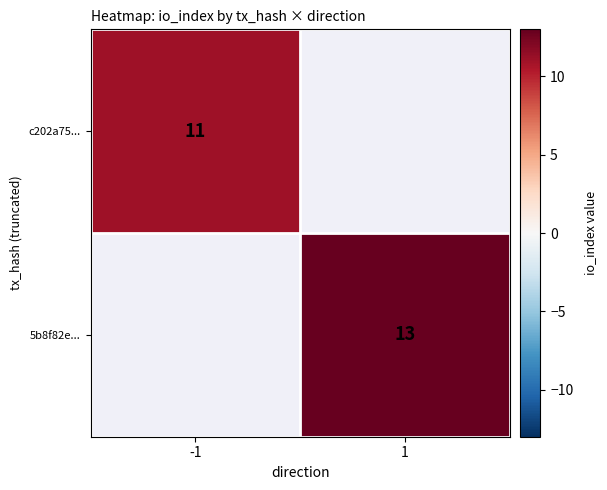

Is it true that 5b8f82e... equals 13 at 1?

True